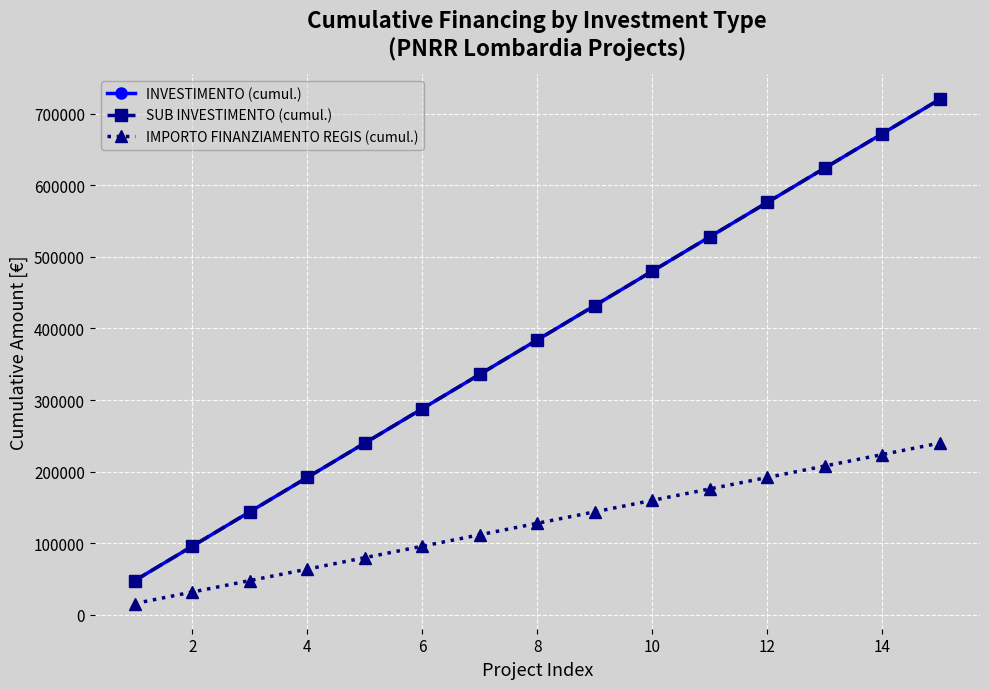

True or false: SUB INVESTIMENTO (cumul.) and IMPORTO FINANZIAMENTO REGIS (cumul.) cross at least once.

False